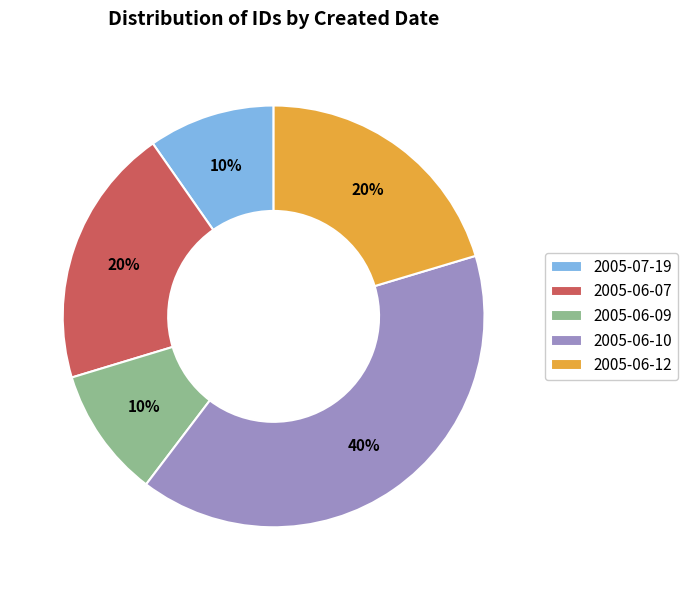

Does 2005-06-07 account for over 50% of the chart?

No